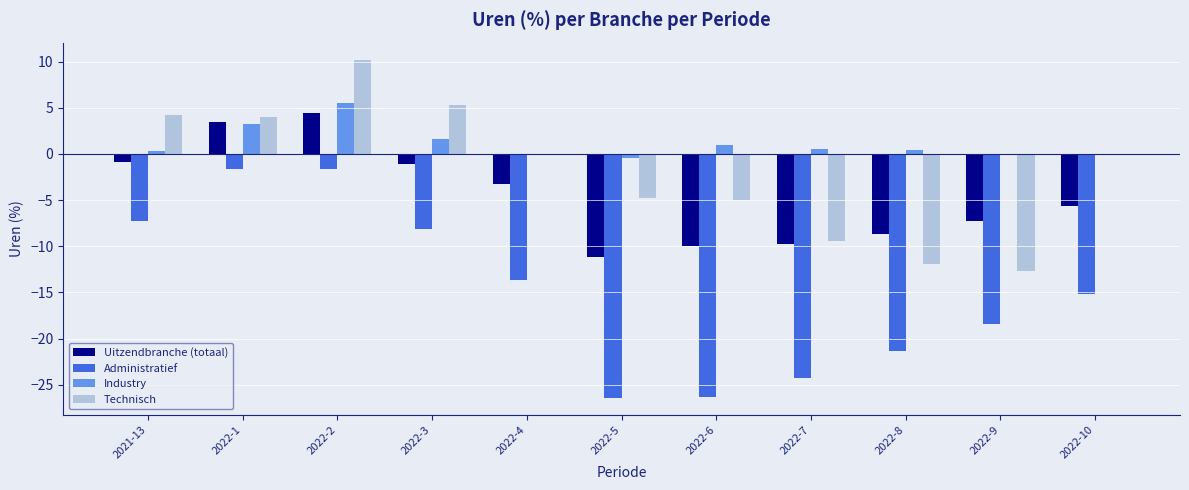

What is the approximate value of Industry at 2022-3?

1.6